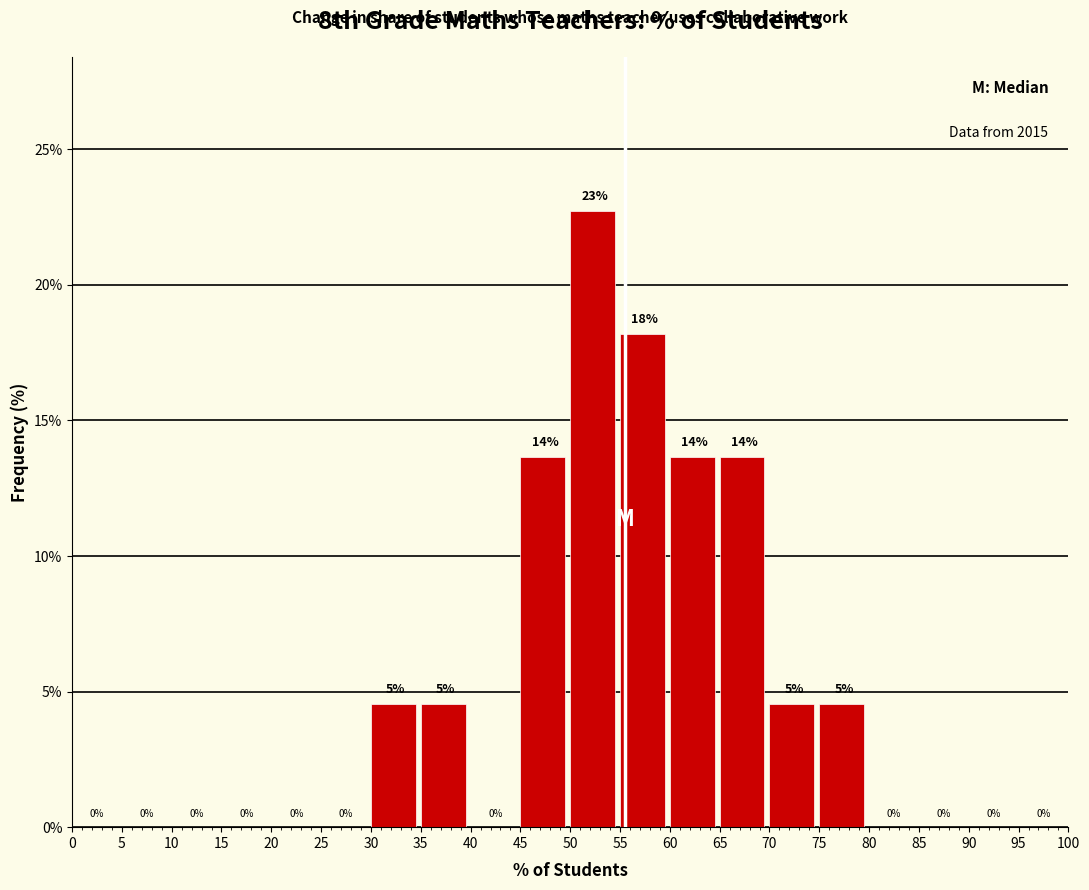

Over which range of the x-axis is the bar tallest?

50 to 55